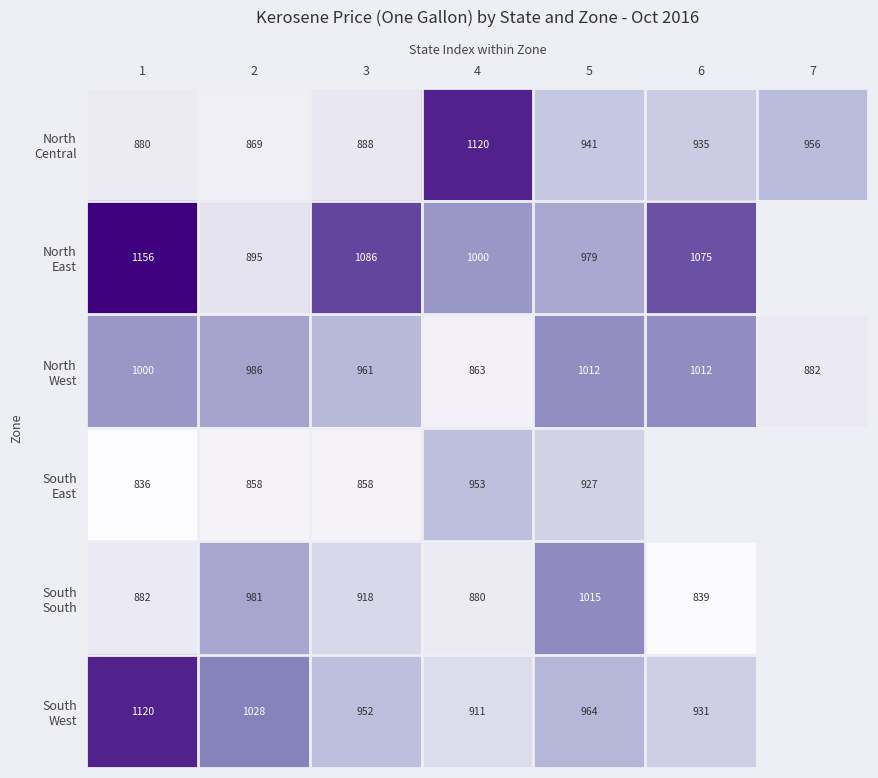

What is the spread (max minus min) of values at 5?

88